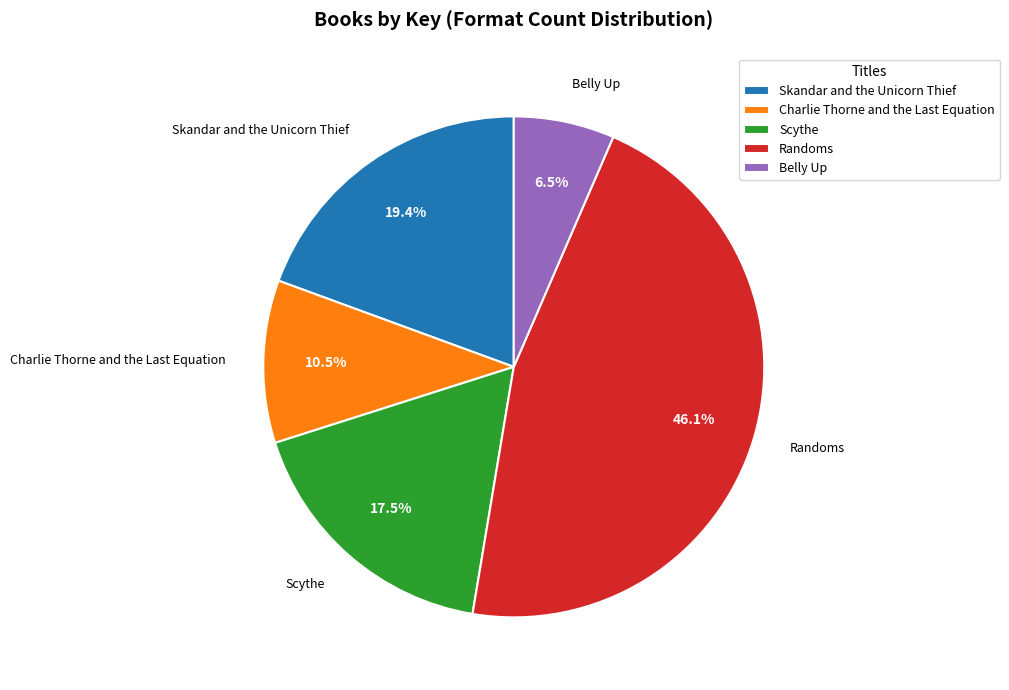

Which category has the biggest portion of the pie?

Randoms